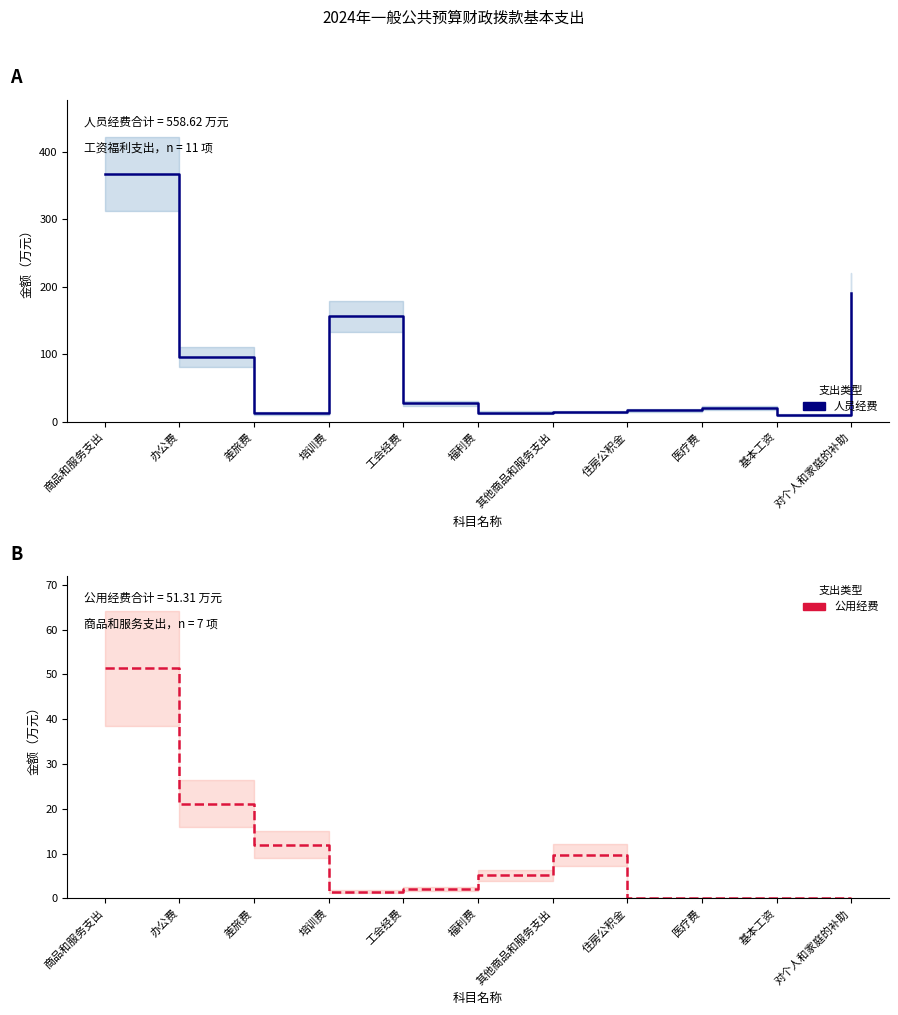

What is the difference between the maximum and minimum values in the 人员经费 series?

356.6